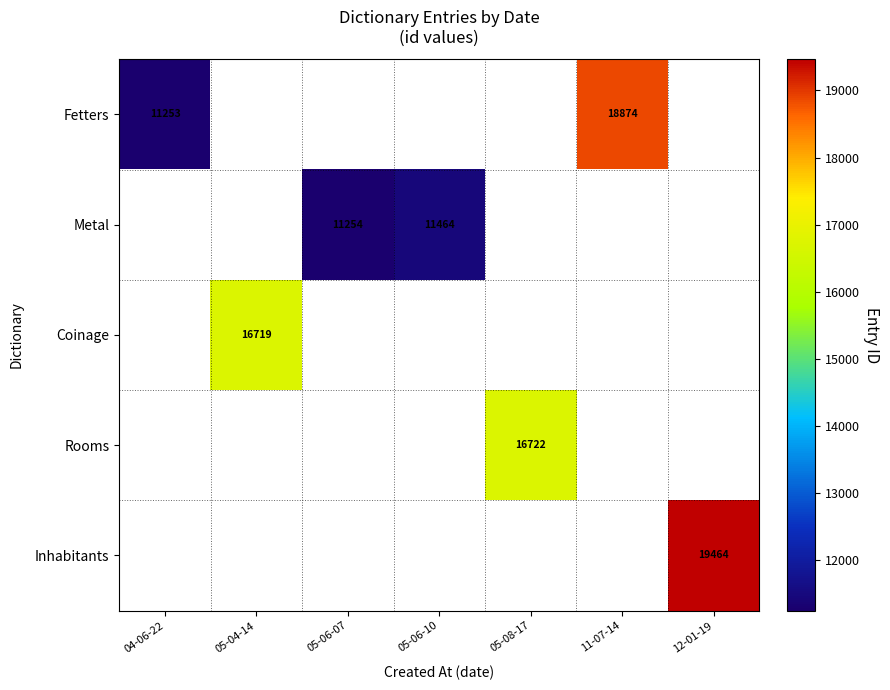

The Metal series shows 7310 at 05-06-07. True or false?

False